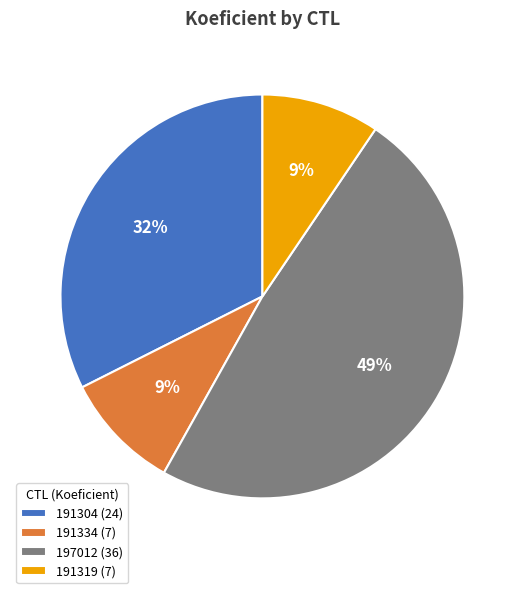

What is the ratio of the value at 191319 to the value at 191304?

0.3